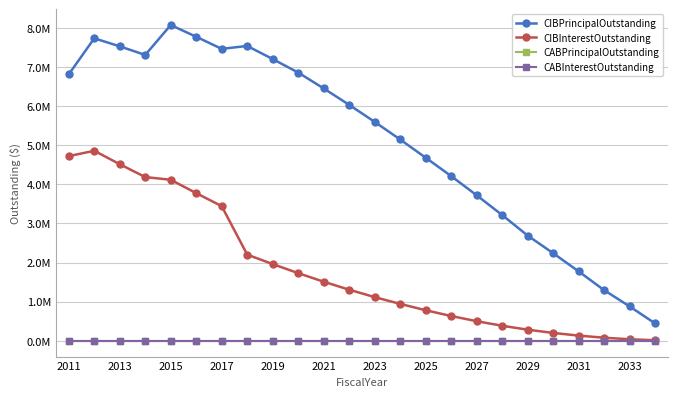

Does the chart have visible grid lines?

Yes